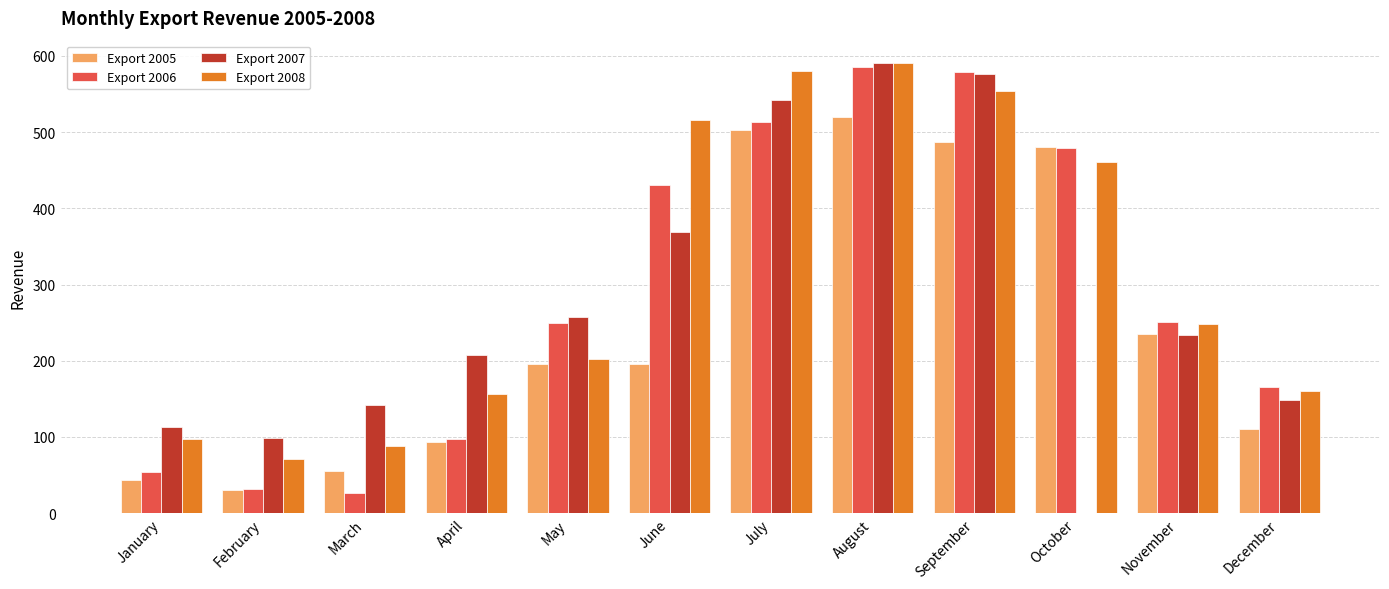

What is the greatest value displayed?

590.6